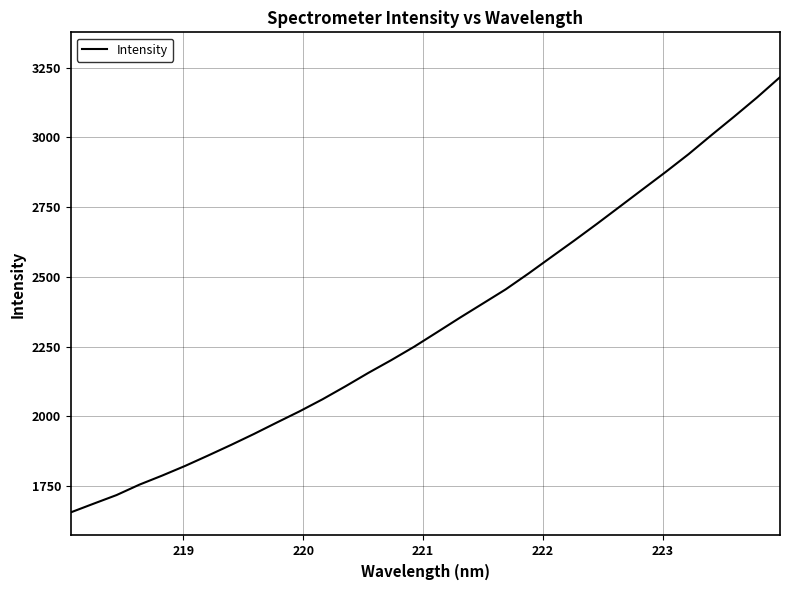

What is the difference between the maximum and minimum values?

1561.2